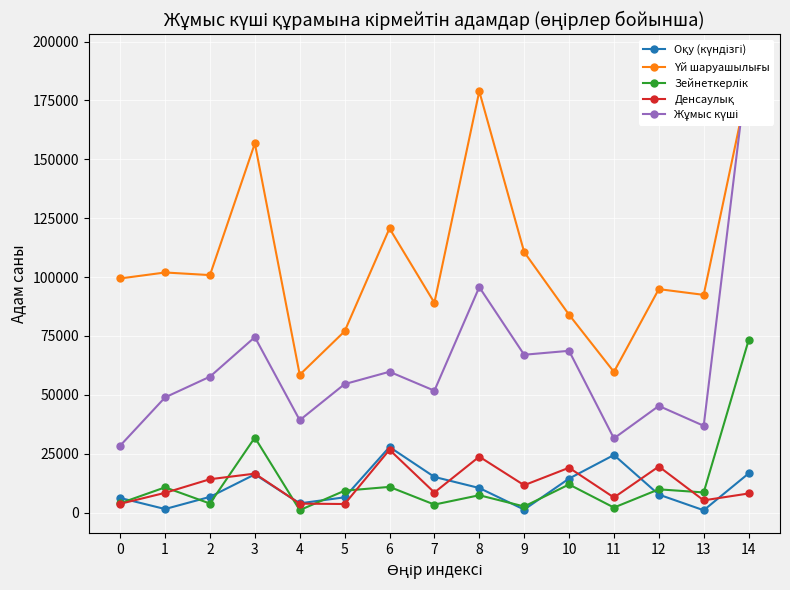

Is the value of Оқу (күндізгі) at 0 greater than the value of Зейнеткерлік at 3?

No